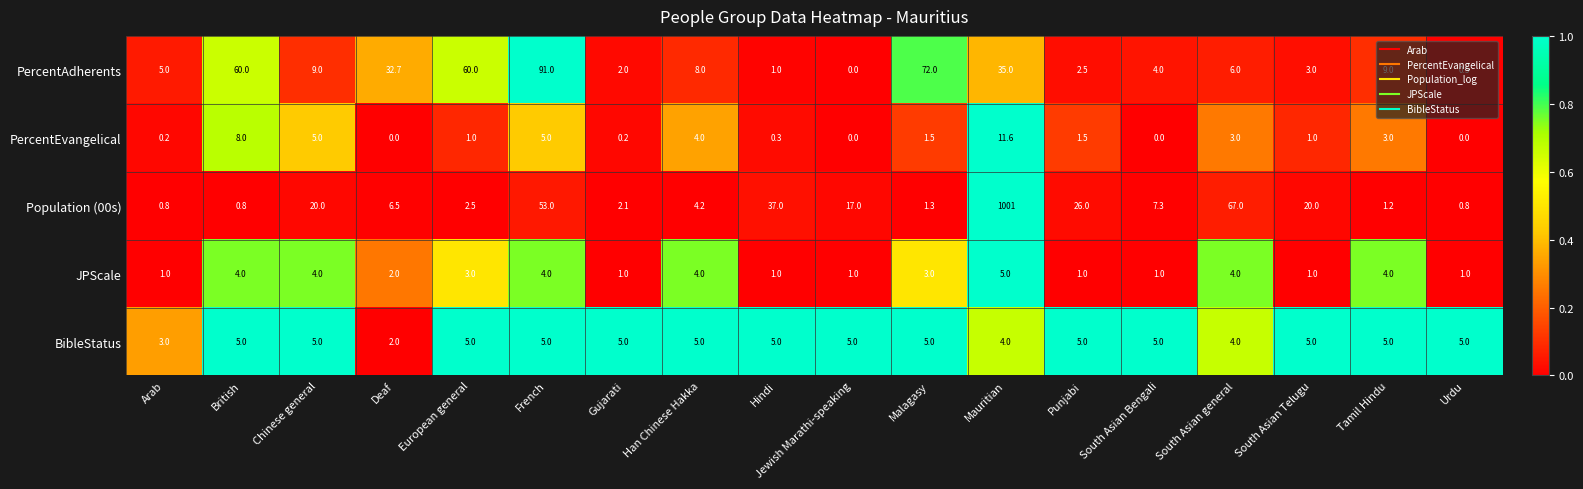

How many series are shown in this chart?

5